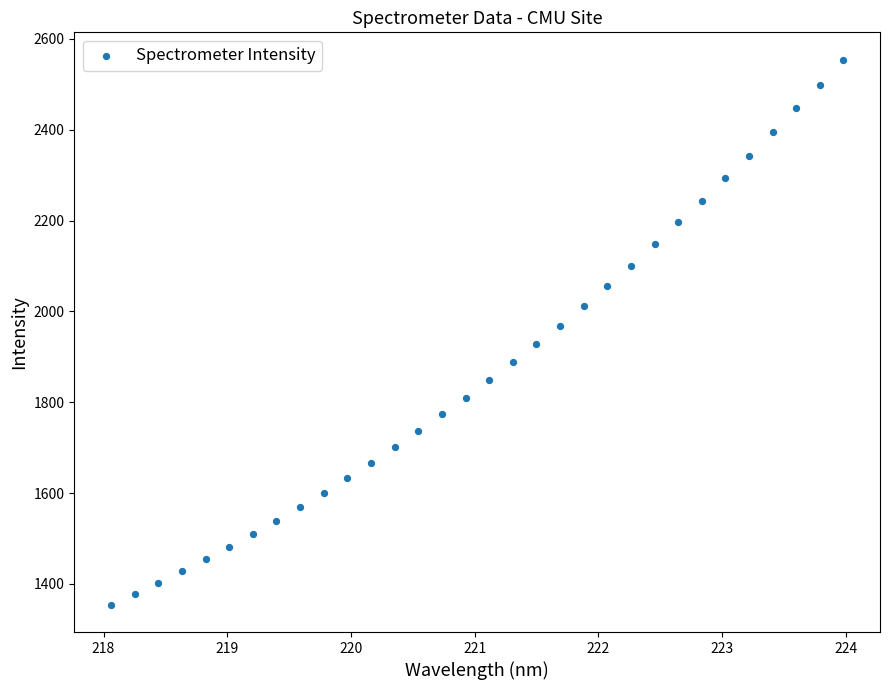

What is the range of Y values (max minus min)?

1200.8